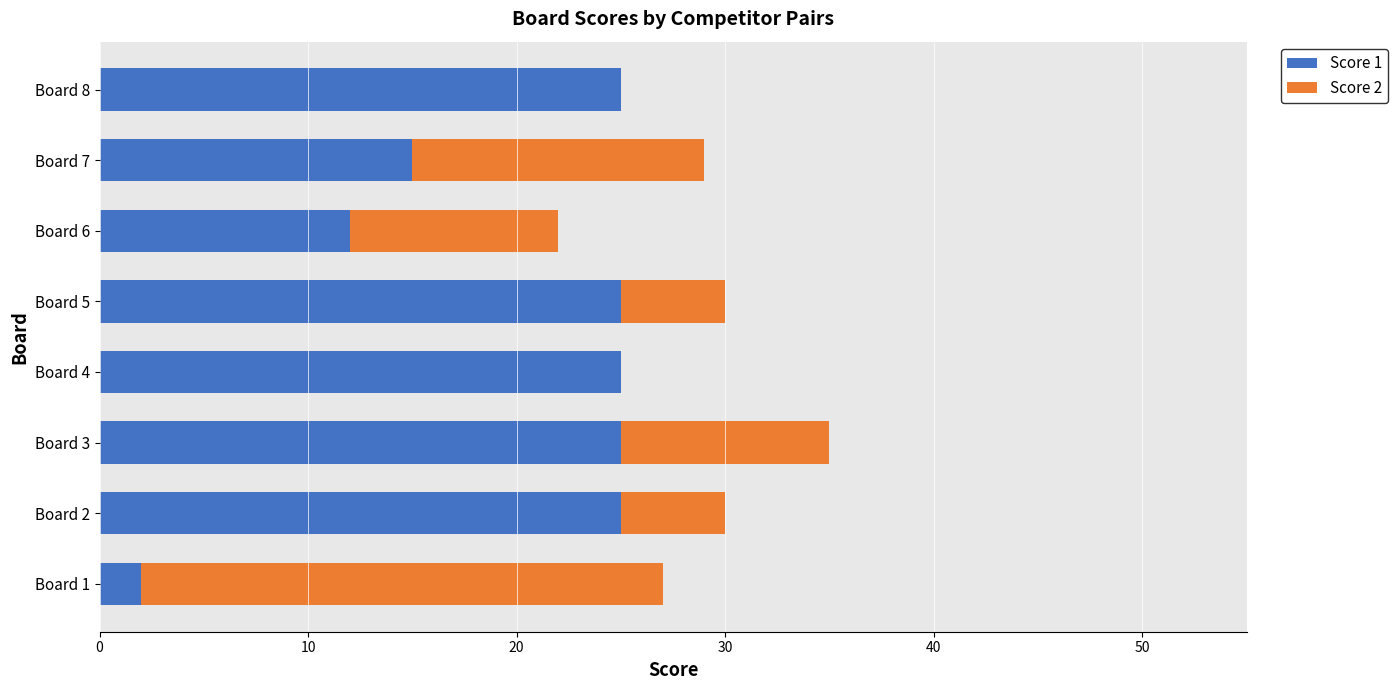

The Score 1 series shows 25 at Board 5. True or false?

True